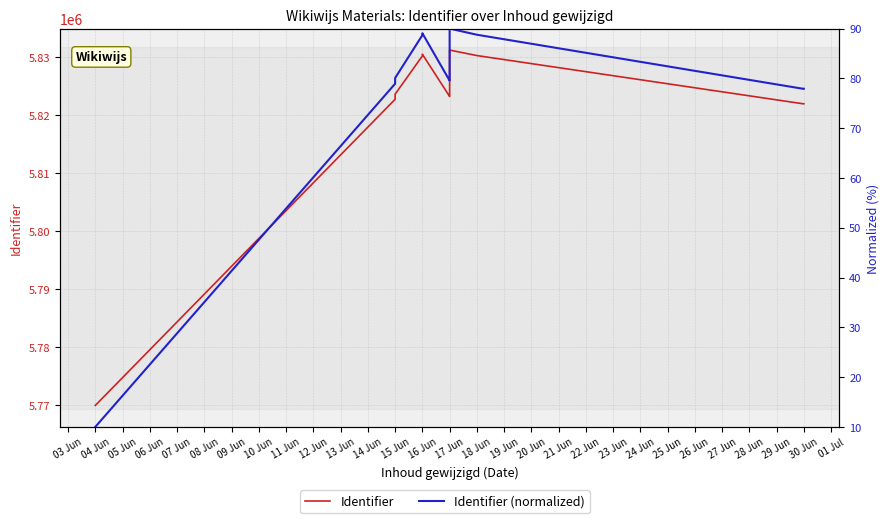

True or false: Identifier (normalized) has more than 2 interior local peaks.

False